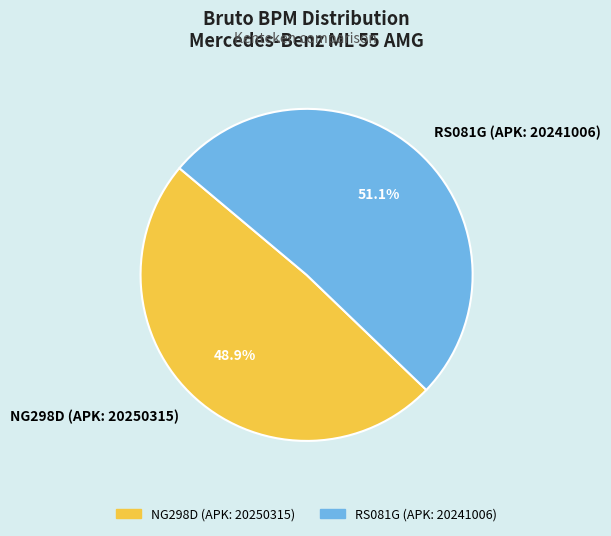

Which category accounts for the majority?

RS081G (APK: 20241006)